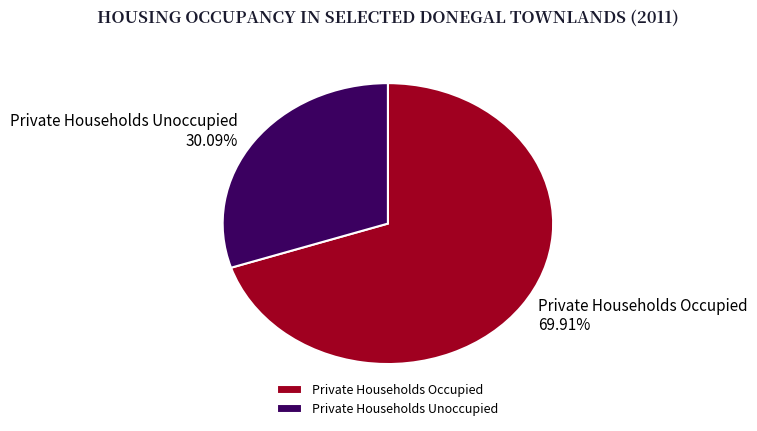

Count the number of slices in the pie.

2